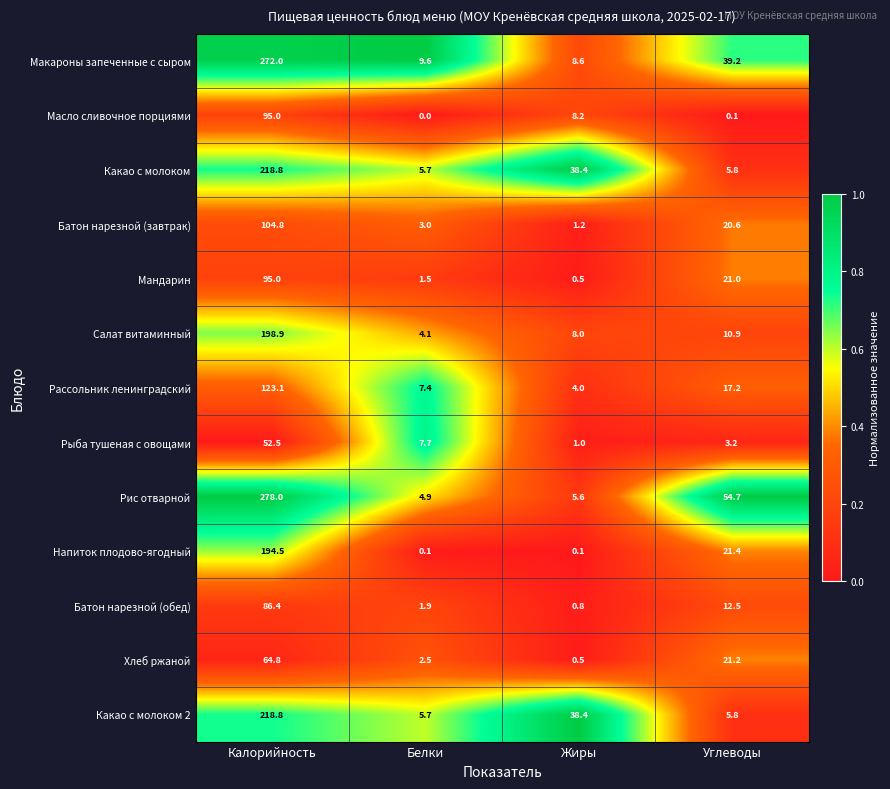

List the labels in order of Мандарин value, smallest first.

Жиры, Белки, Углеводы, Калорийность